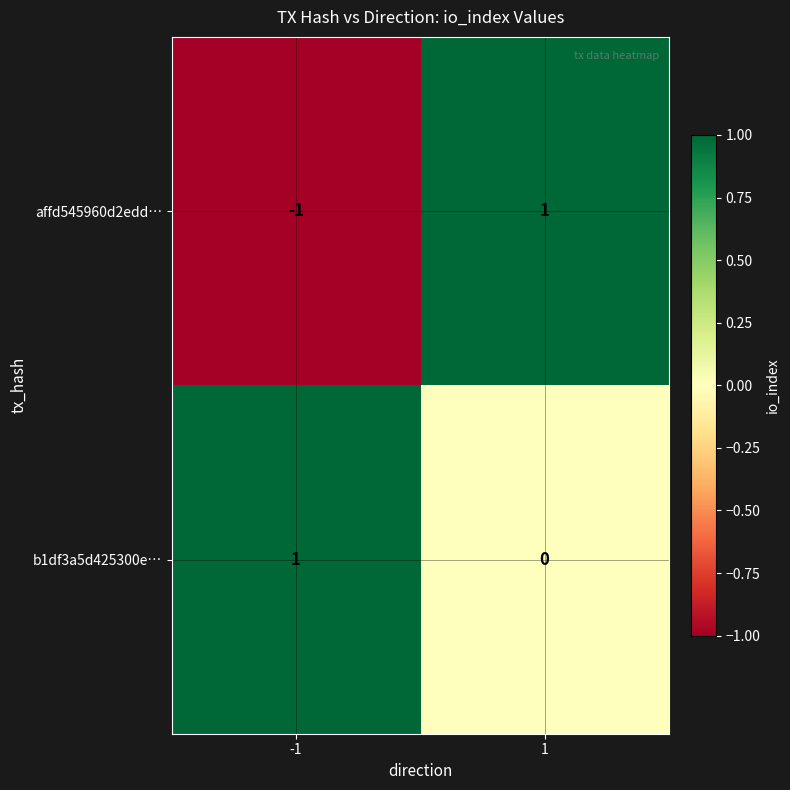

Is it true that b1df3a5d425300e… equals -1 at 1?

False